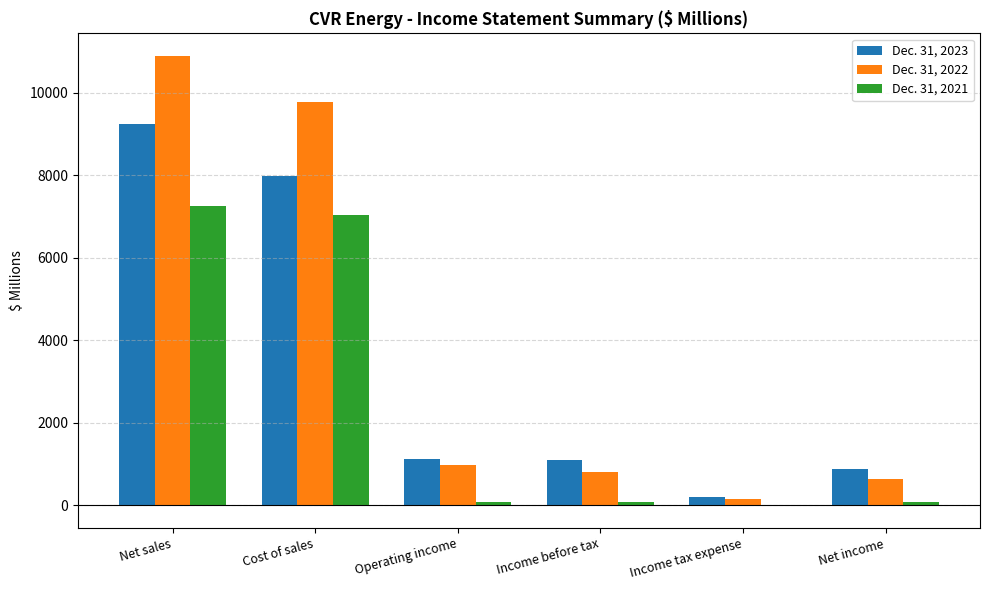

Which label corresponds to the largest value in the chart?

Net sales